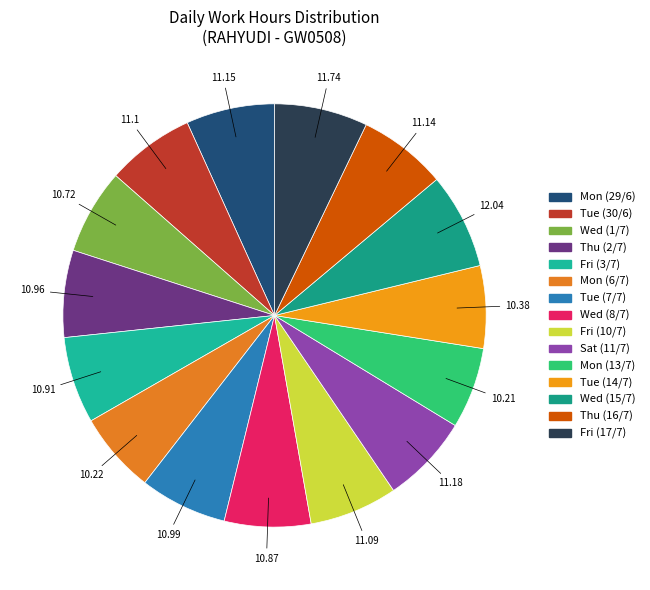

To the nearest percent, what is the difference between the largest and smallest slice percentages?

1%